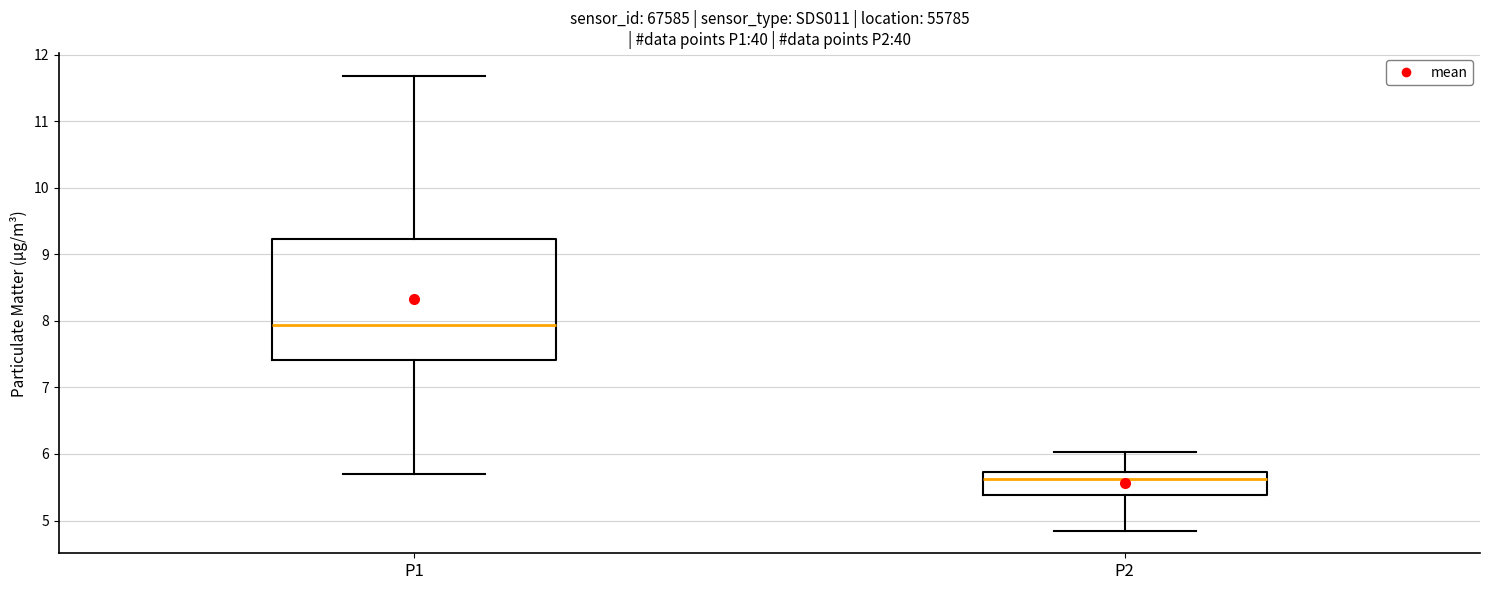

Which box's median line is the highest?

P1